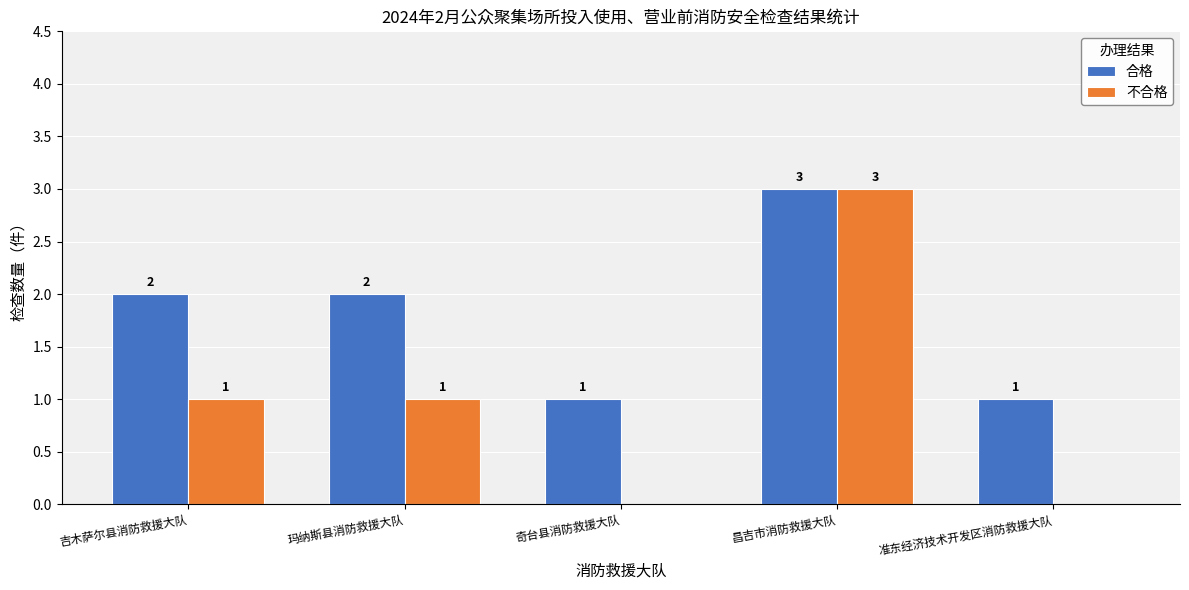

Reading right to left, list all the values displayed in this chart.

合格: 1	3	1	2	2
不合格: 0	3	0	1	1